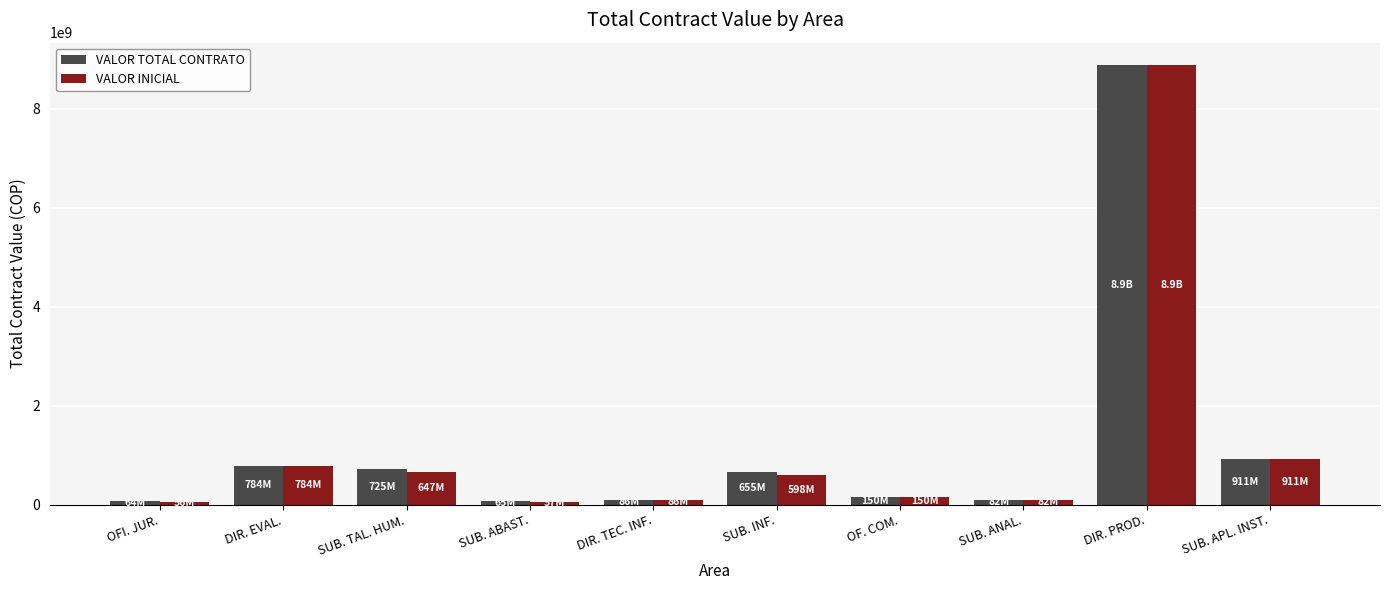

Which series changed the most between SUB. TAL. HUM. and OF. COM.?

VALOR TOTAL CONTRATO